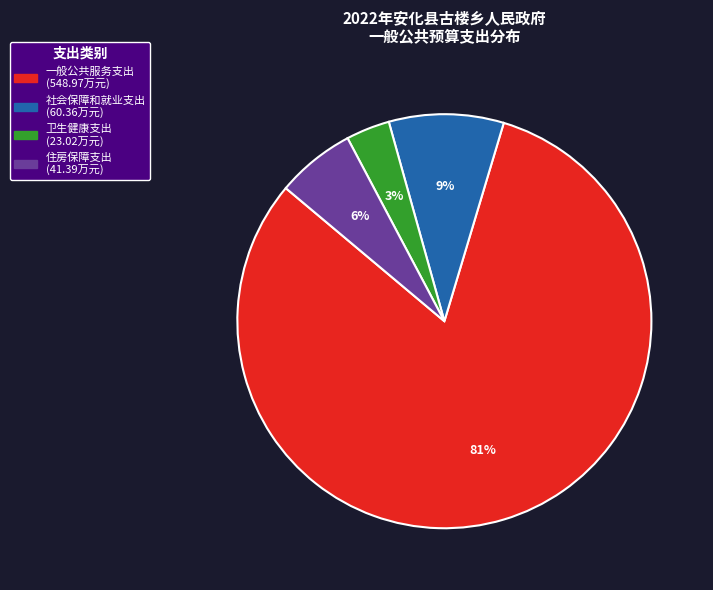

What percentage is the 社会保障和就业支出 slice, to the nearest percent?

9%